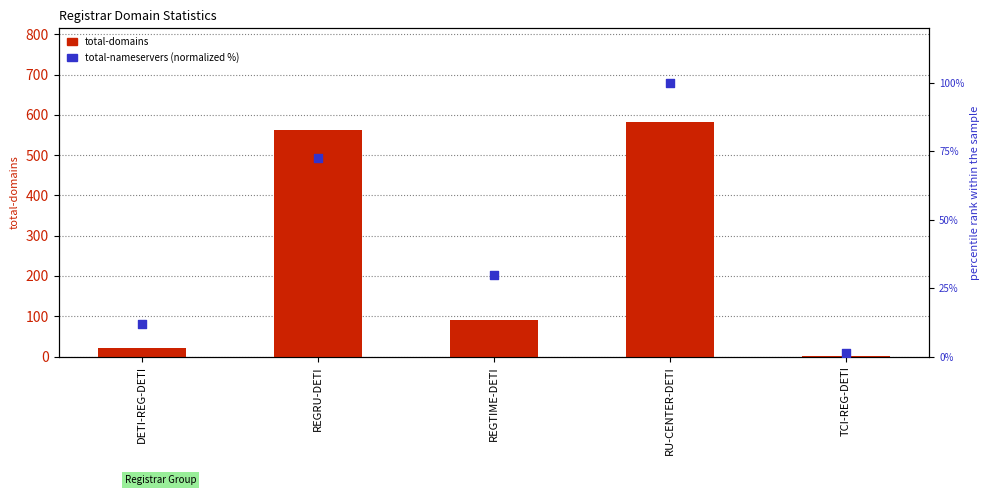

At how many categories does at least one series exceed 379?

2